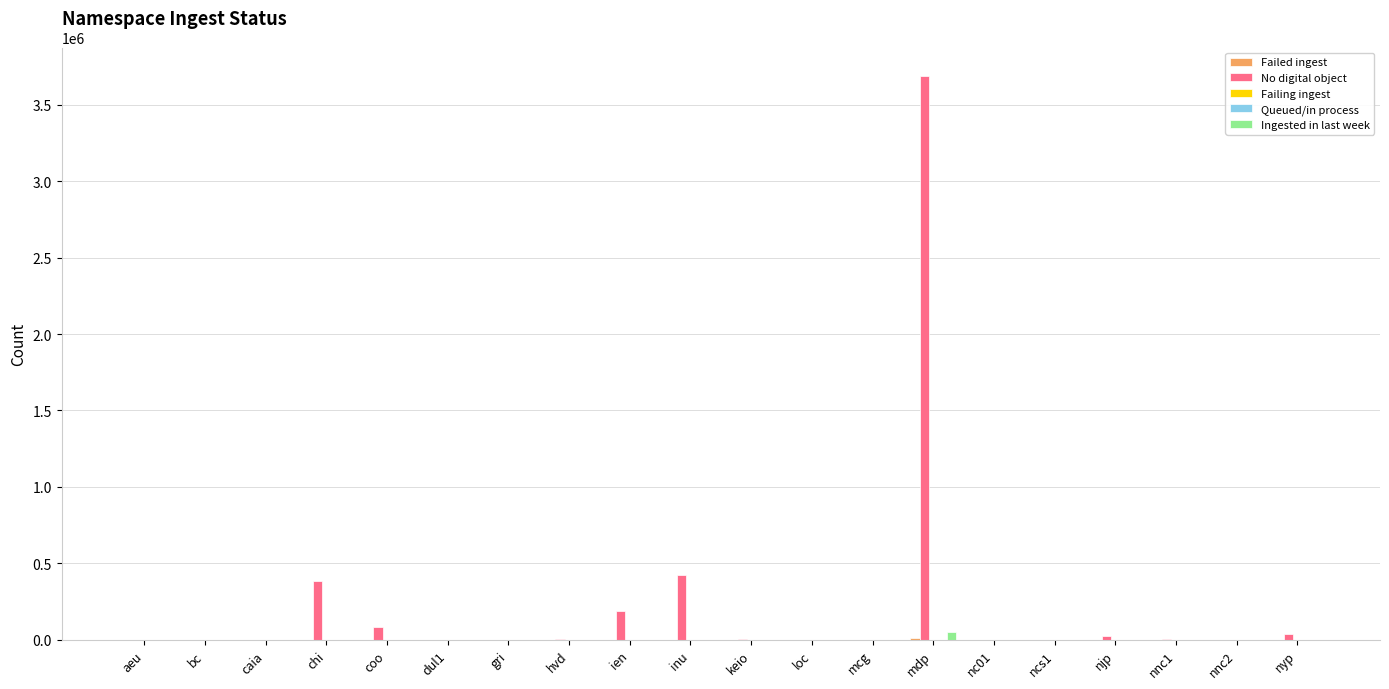

What is the sum of all Ingested in last week values?

53483